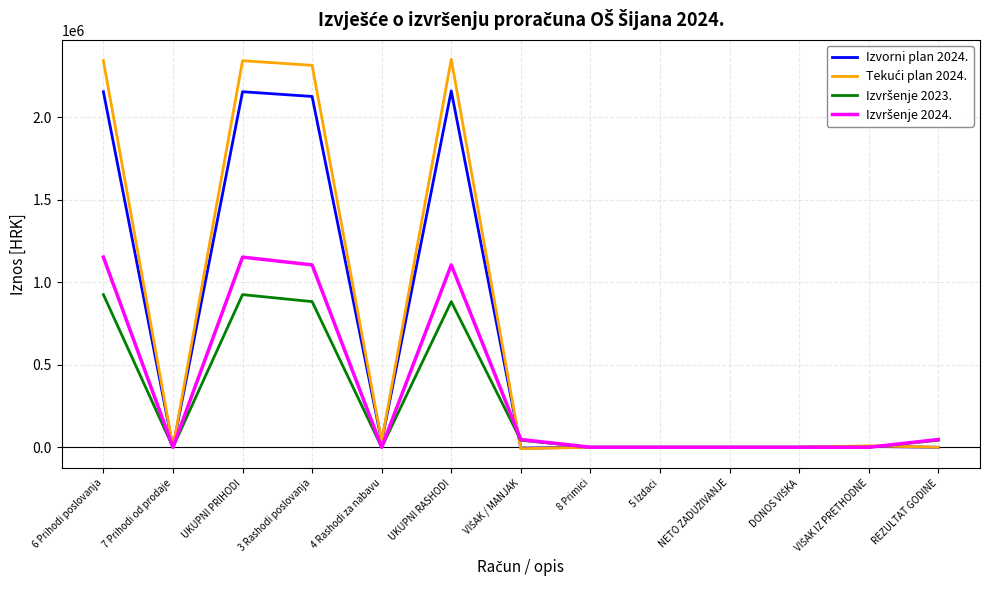

The value of Izvorni plan 2024. at 5 Izdaci is -1360680.0. True or false?

False